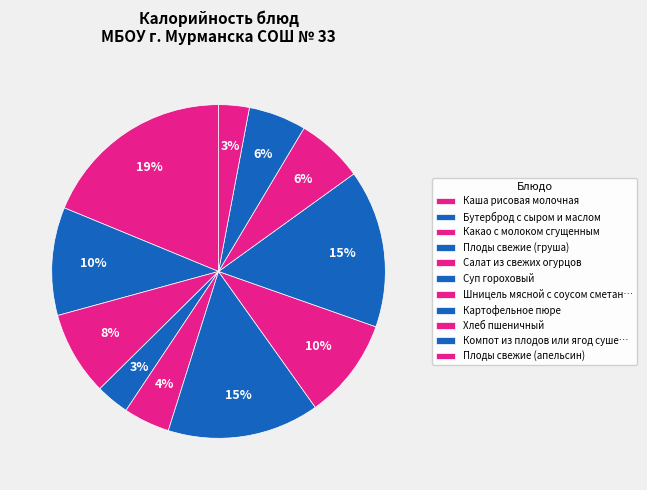

Count the number of slices in the pie.

11